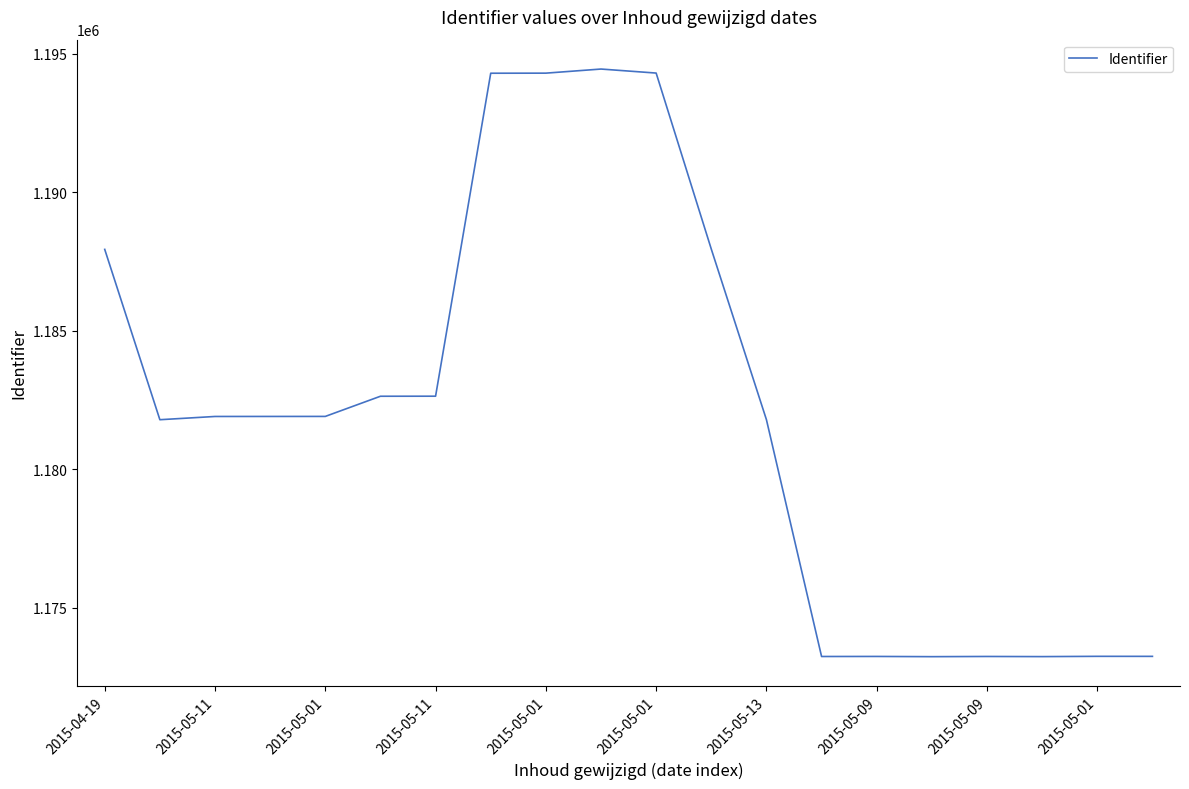

What is the difference between the maximum and minimum values?

21213